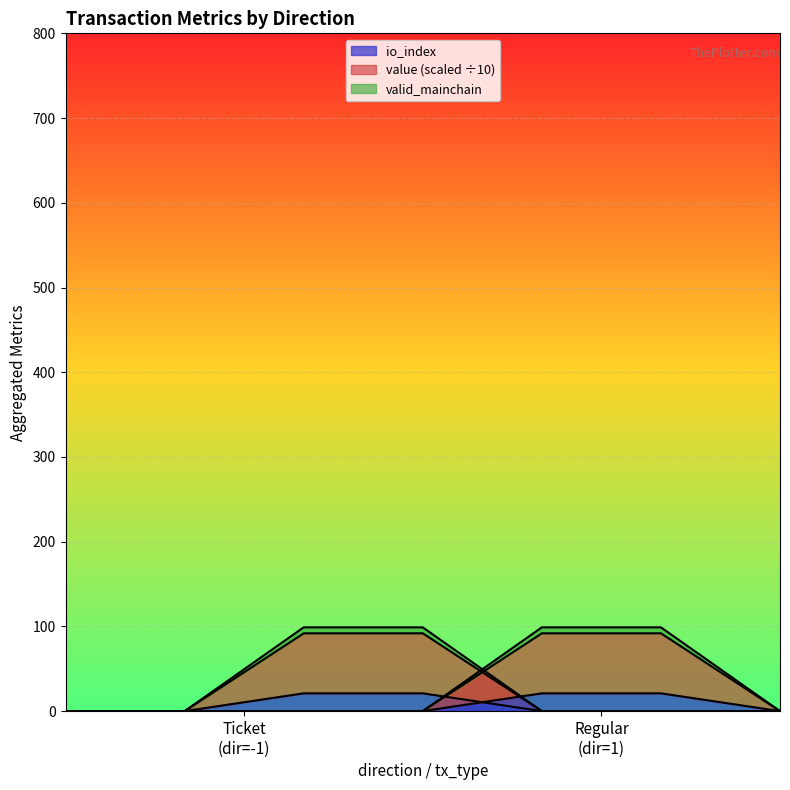

True or false: io_index has more than 1 interior local peaks.

False